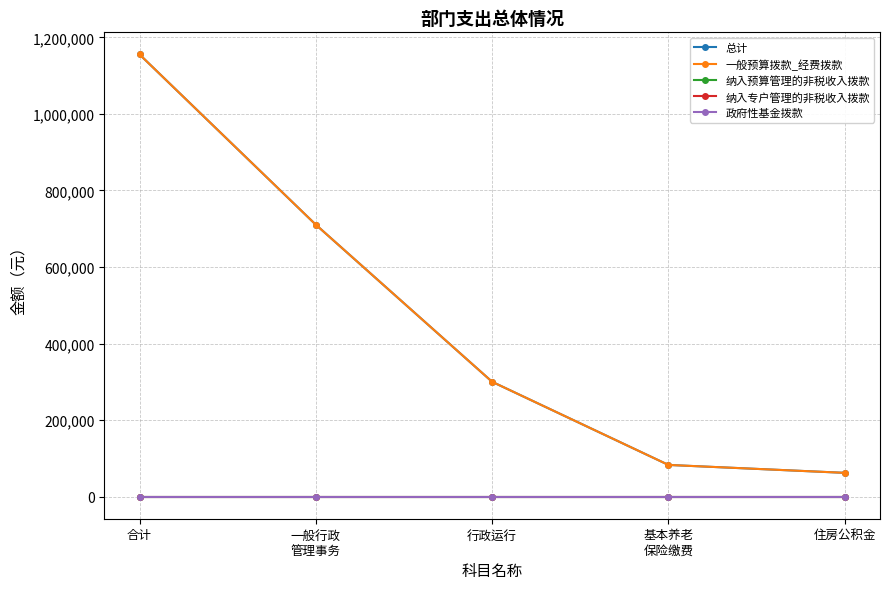

Reading right to left, transcribe all the data shown in this chart.

总计: 62092.4	82789.9	300000.0	710444.6	1155327.0
一般预算拨款_经费拨款: 62092.4	82789.9	300000.0	710444.6	1155327.0
纳入预算管理的非税收入拨款: 0.0	0.0	0.0	0.0	0.0
纳入专户管理的非税收入拨款: 0.0	0.0	0.0	0.0	0.0
政府性基金拨款: 0.0	0.0	0.0	0.0	0.0